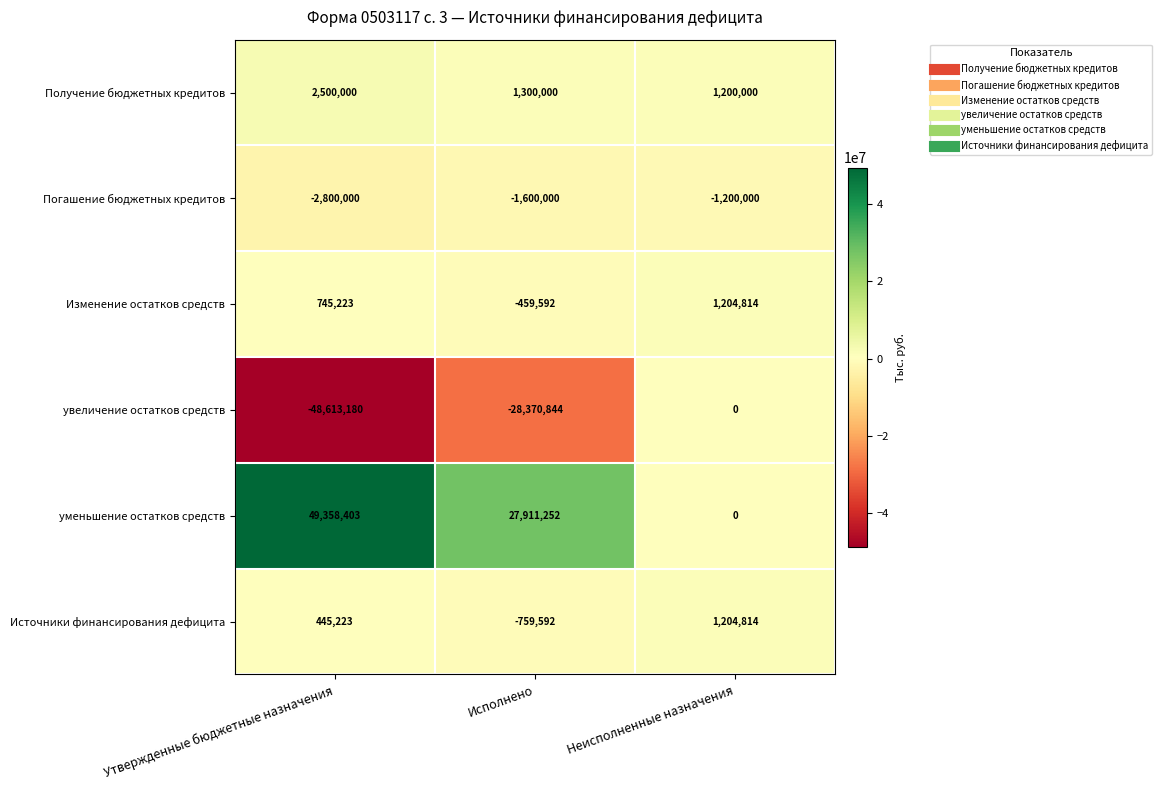

What is the spread (max minus min) of values at Неисполненные назначения?

2404814